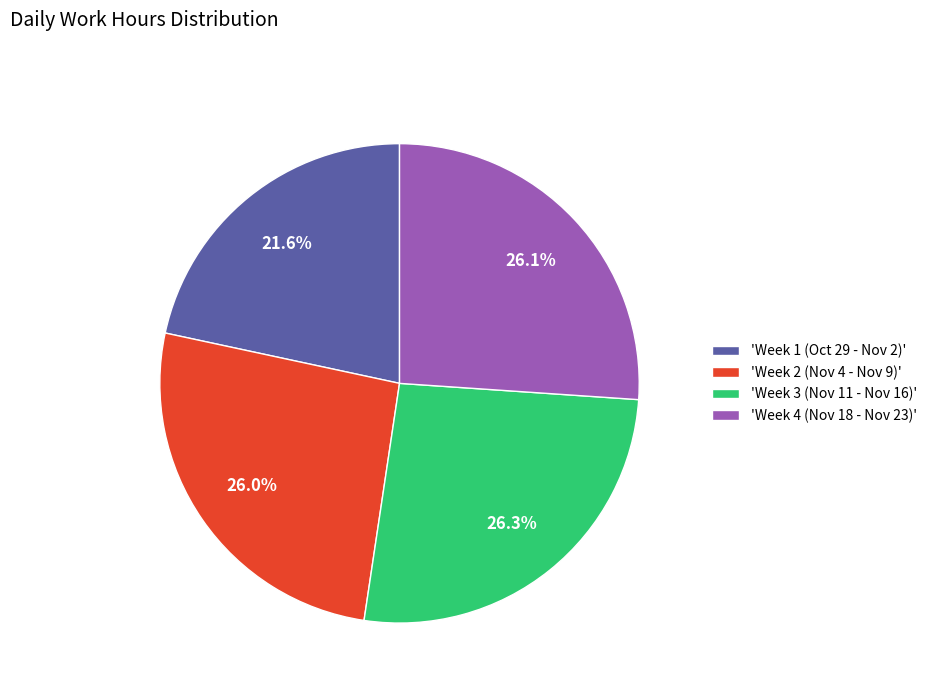

What is the ratio of the value at 'Week 3 (Nov 11 - Nov 16)' to the value at 'Week 2 (Nov 4 - Nov 9)'?

1.0